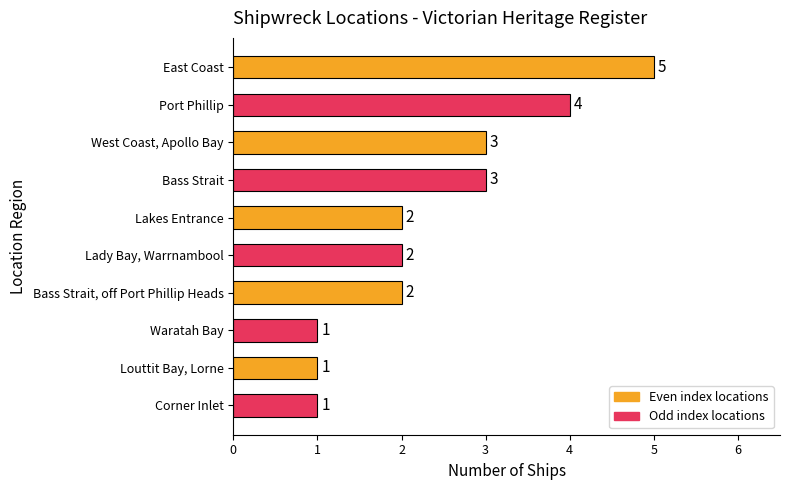

Count the values in the range 1 to 3.

8